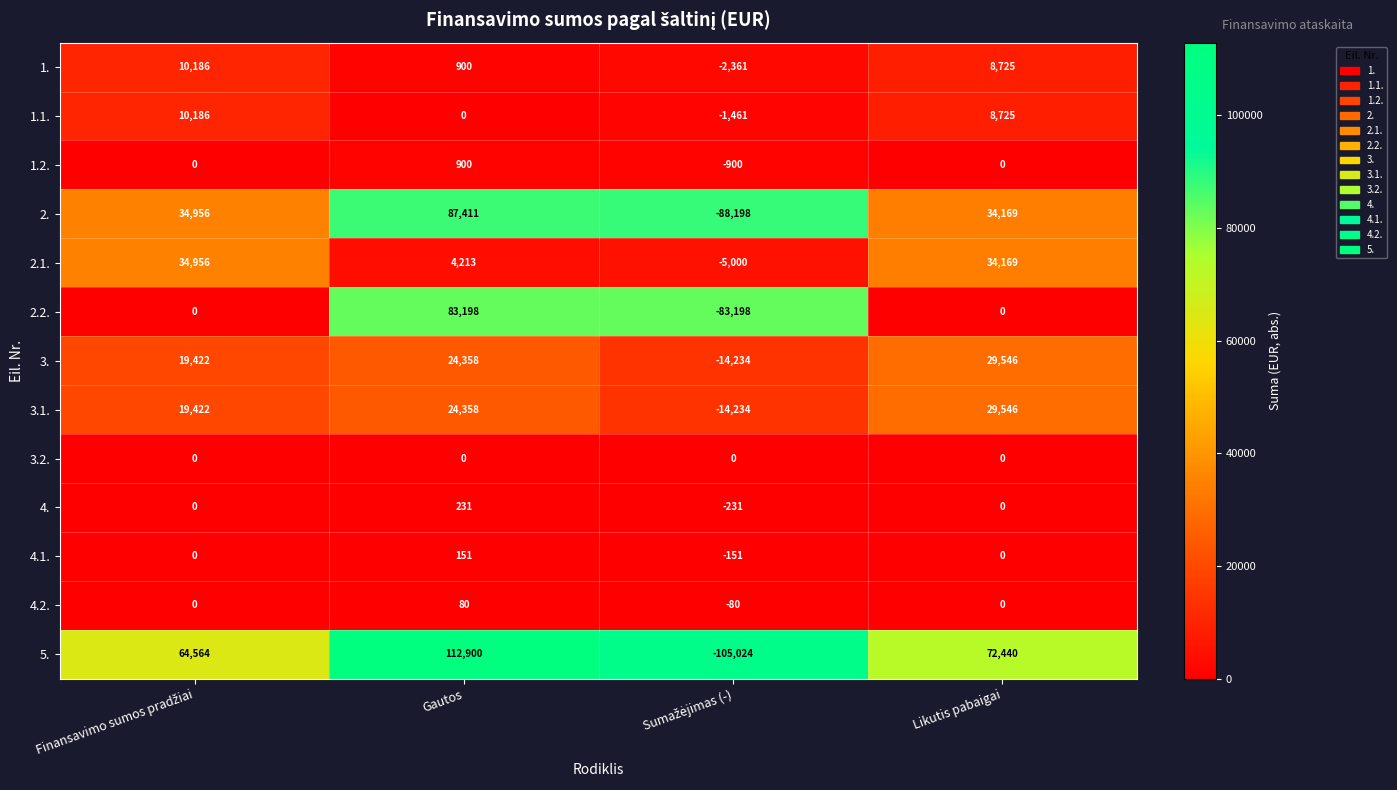

At which category does the chart reach its peak across all series?

Gautos